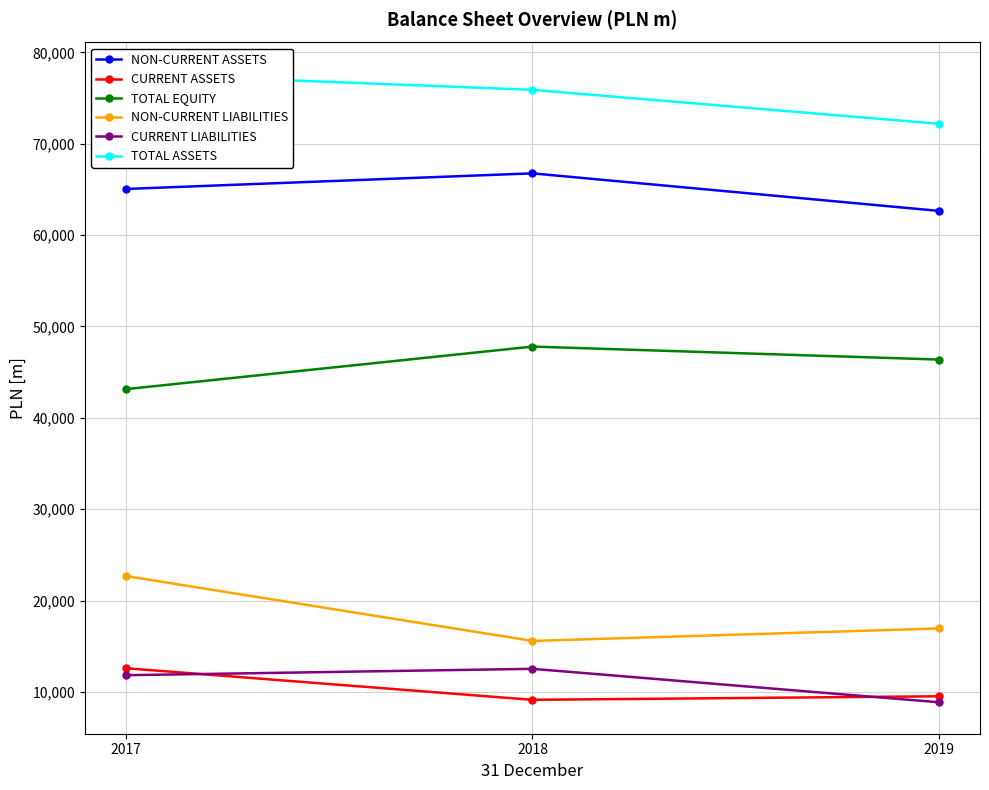

What is the difference between the maximum and minimum values in the CURRENT ASSETS series?

3462